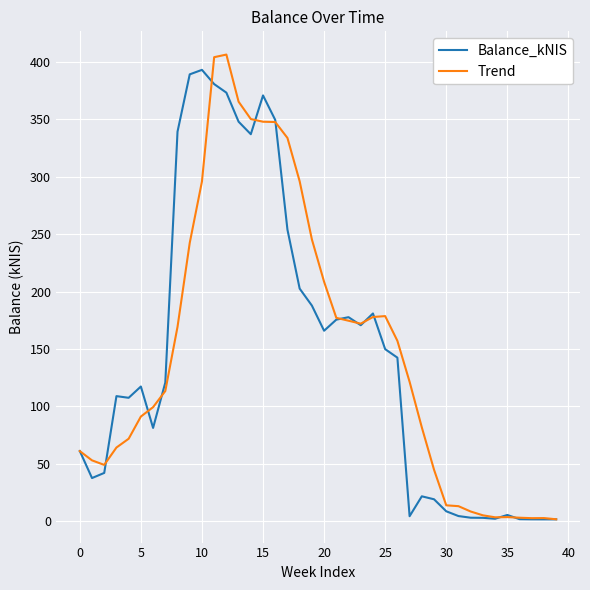

What is the highest value of the Balance_kNIS series?

393.2